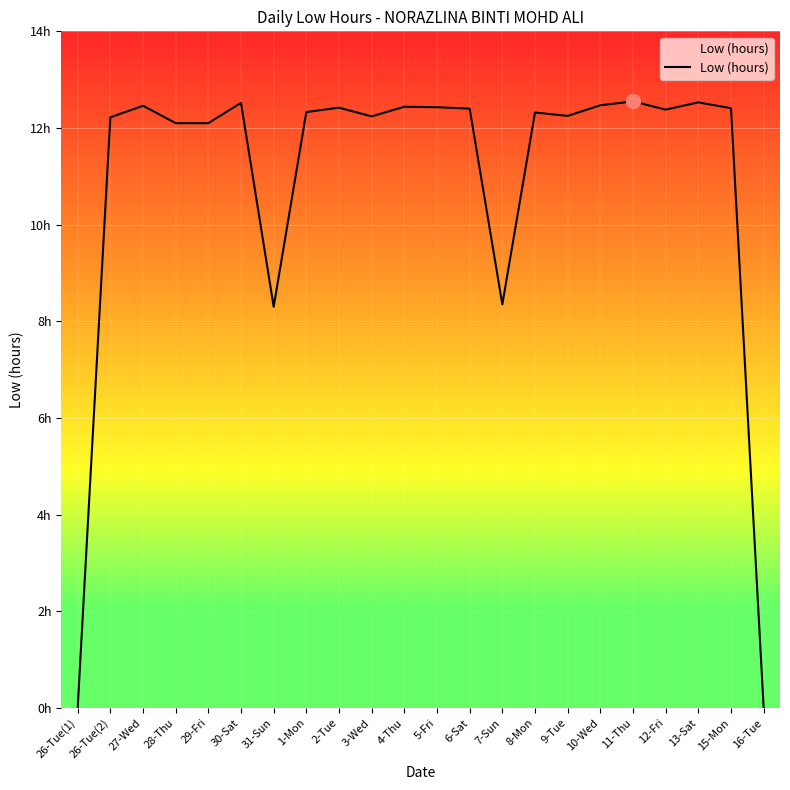

Is this an area chart (filled region under the line)?

Yes